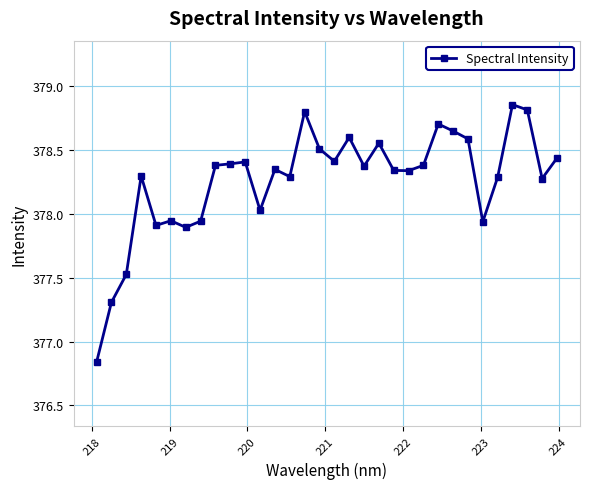

What is the value of the 12th point from the left?

378.0